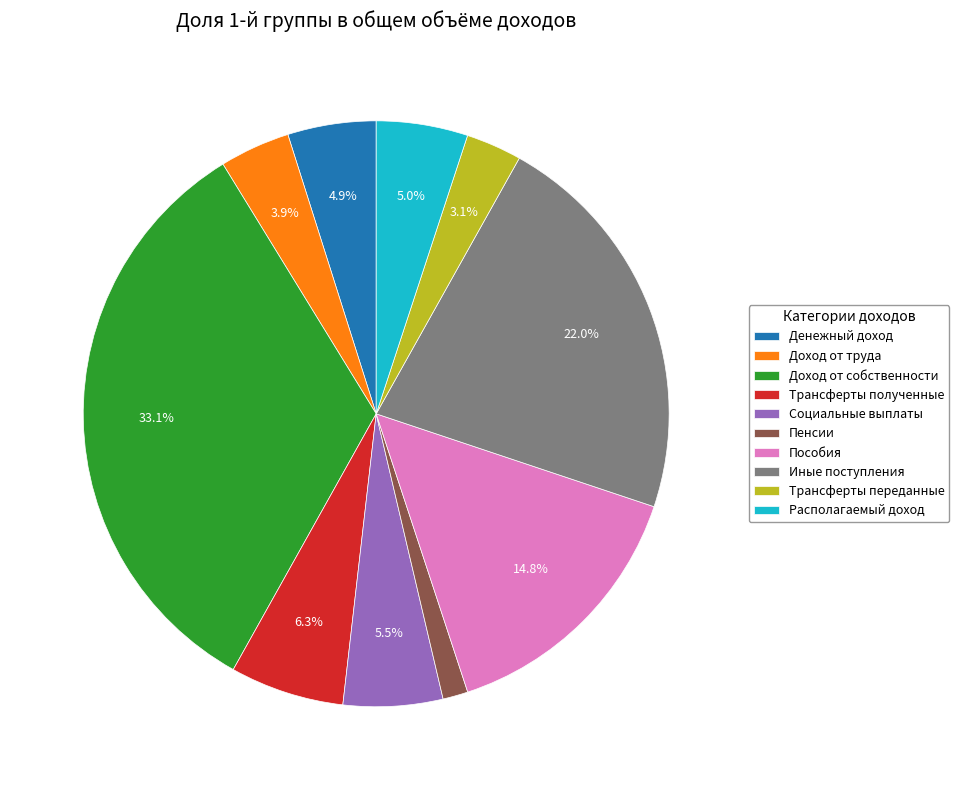

What is the smallest slice in the pie chart?

Пенсии